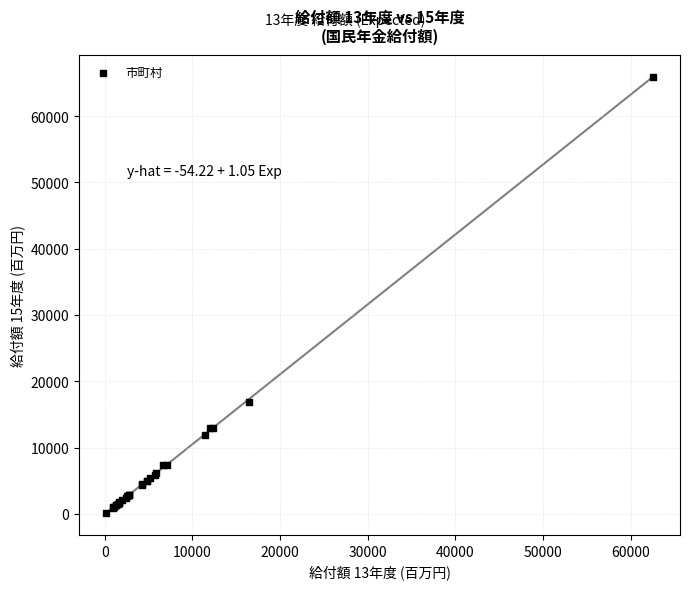

What Y value in the scatter plot is closest to 33072?

16834.2